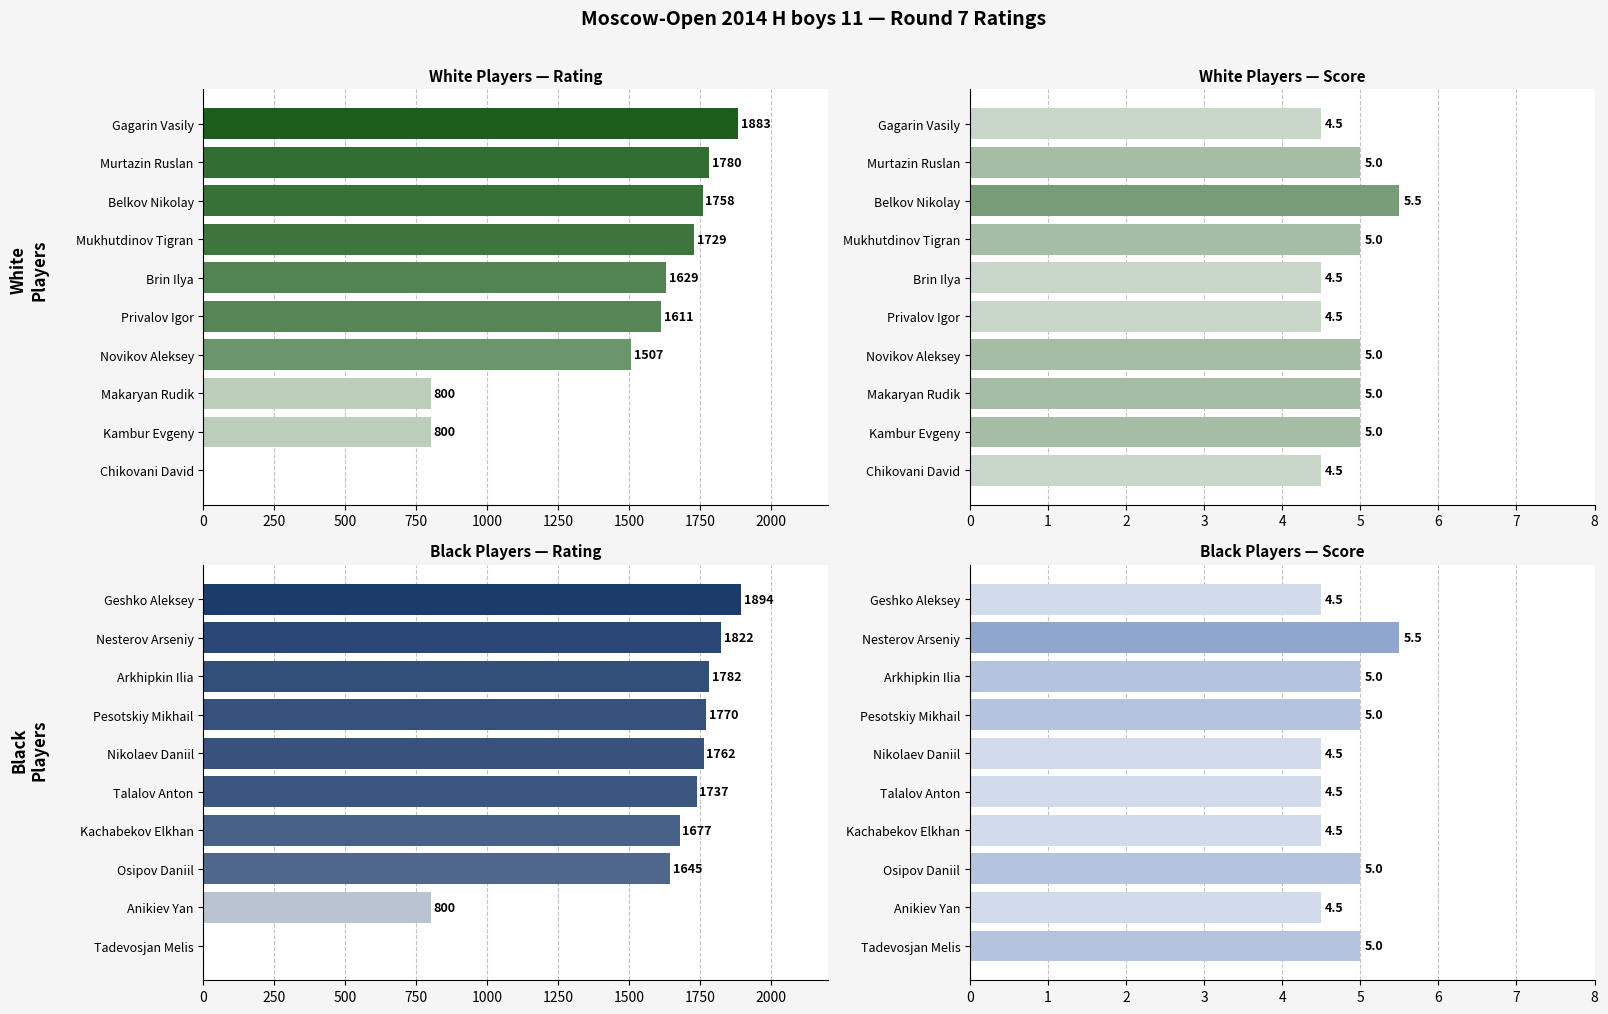

What is the value of the White Rating bar at the 3rd from the left?

1758.0